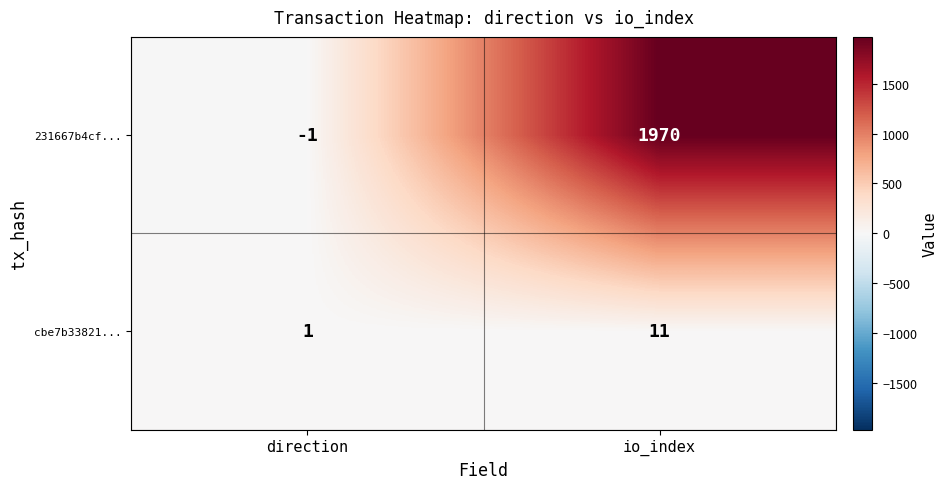

Rank the series by their average value, from lowest to highest.

cbe7b33821..., 231667b4cf...